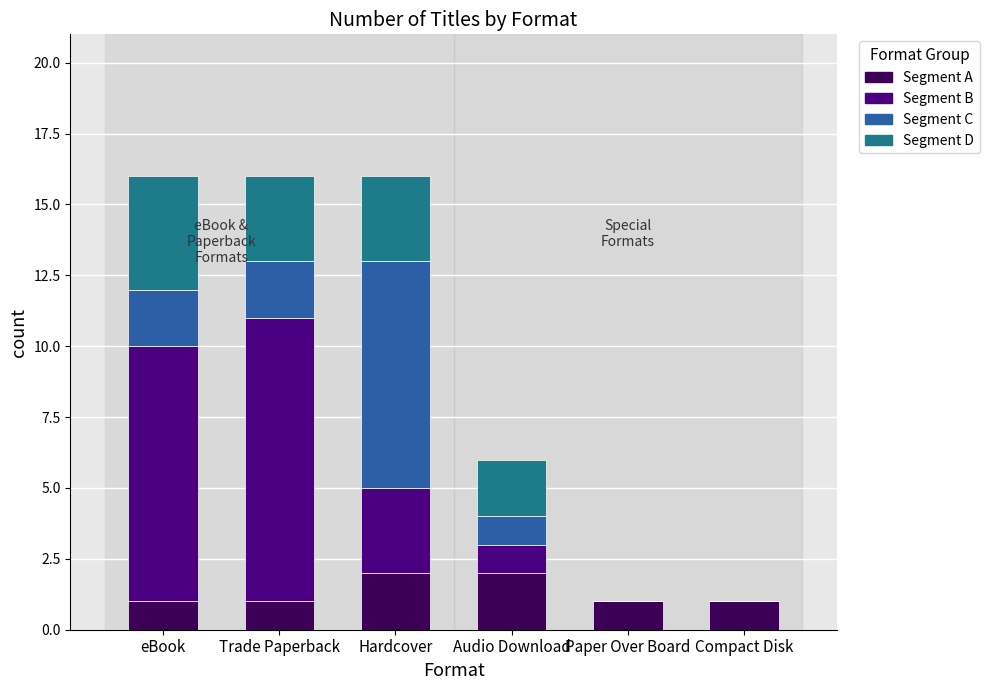

What is the total value across all series at Audio Download?

6